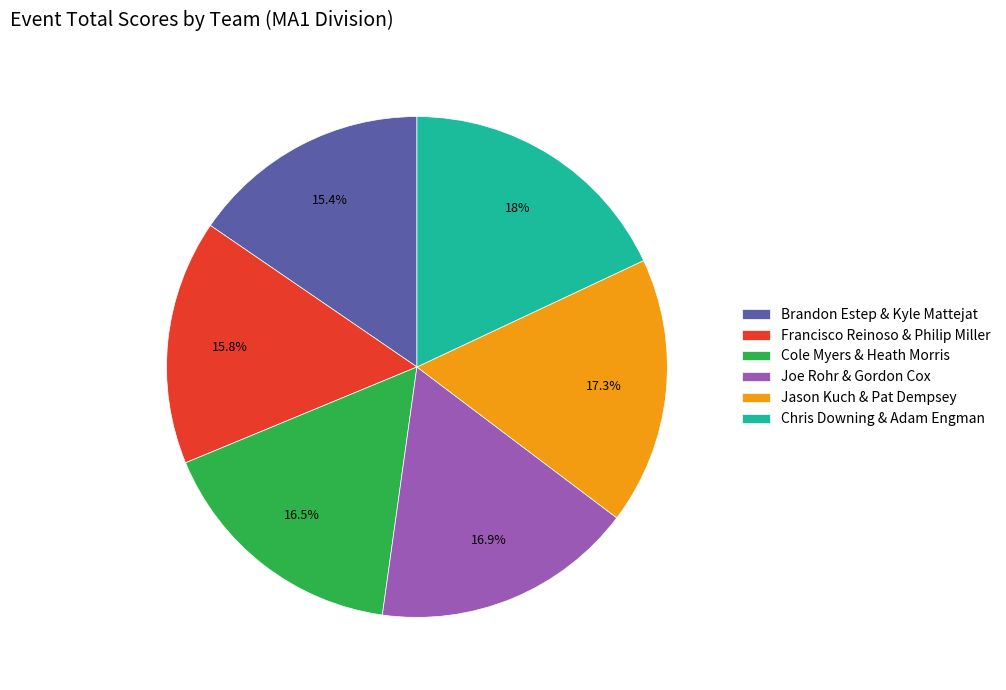

Combined, what portion of the pie is Joe Rohr & Gordon Cox and Jason Kuch & Pat Dempsey?

34.2%